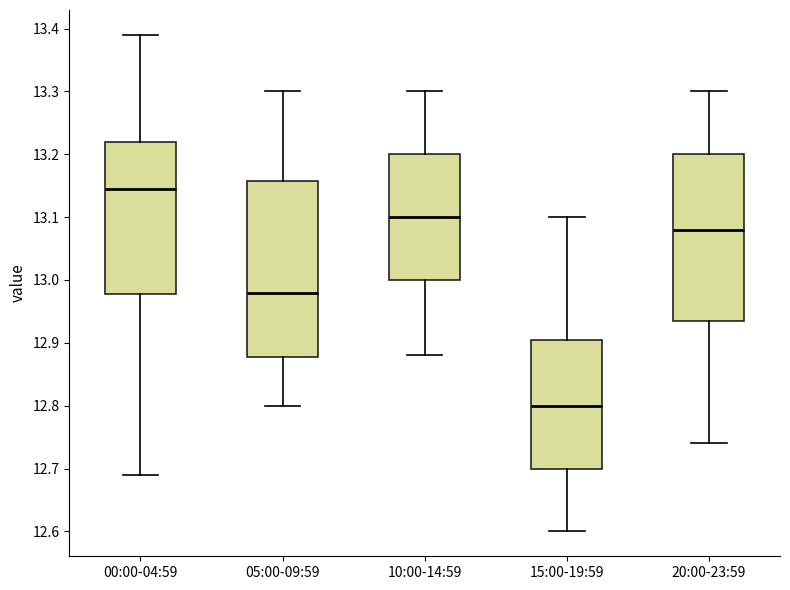

Reading left to right, read every box against the y-axis: the position of its median line, the range the box covers, and the ends of its whiskers. The values are not printed on the chart, so give them approximately, as read against the axis.

00:00-04:59: median 13.15, box 12.98 to 13.22, whiskers 12.69 to 13.39
05:00-09:59: median 12.98, box 12.88 to 13.16, whiskers 12.80 to 13.30
10:00-14:59: median 13.10, box 13.00 to 13.20, whiskers 12.88 to 13.30
15:00-19:59: median 12.80, box 12.70 to 12.91, whiskers 12.60 to 13.10
20:00-23:59: median 13.08, box 12.94 to 13.20, whiskers 12.74 to 13.30